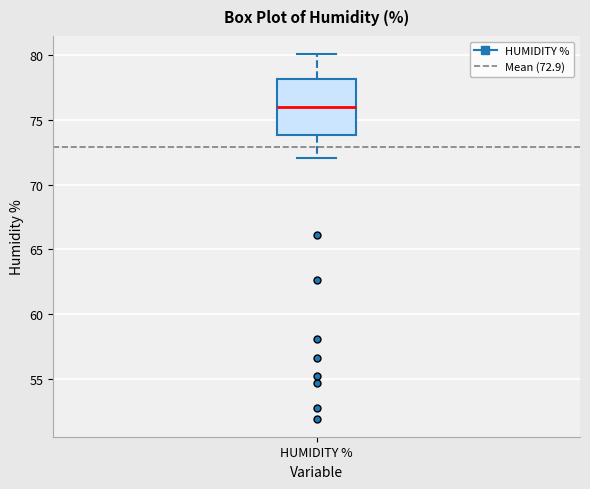

Where is the upper edge of the box for HUMIDITY % on the y-axis? The values are not printed on the chart, so give them approximately, as read against the axis.

78